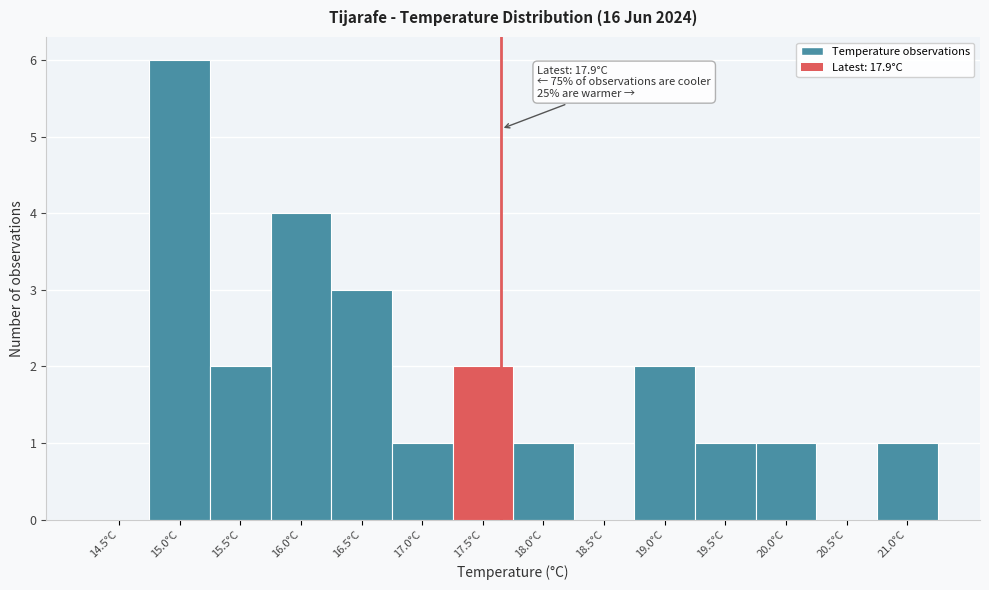

Reading left to right, extract all data points from this chart.

14.5°C=0	15.0°C=6	15.5°C=2	16.0°C=4	16.5°C=3	17.0°C=1	17.5°C=2	18.0°C=1	18.5°C=0	19.0°C=2	19.5°C=1	20.0°C=1	20.5°C=0	21.0°C=1